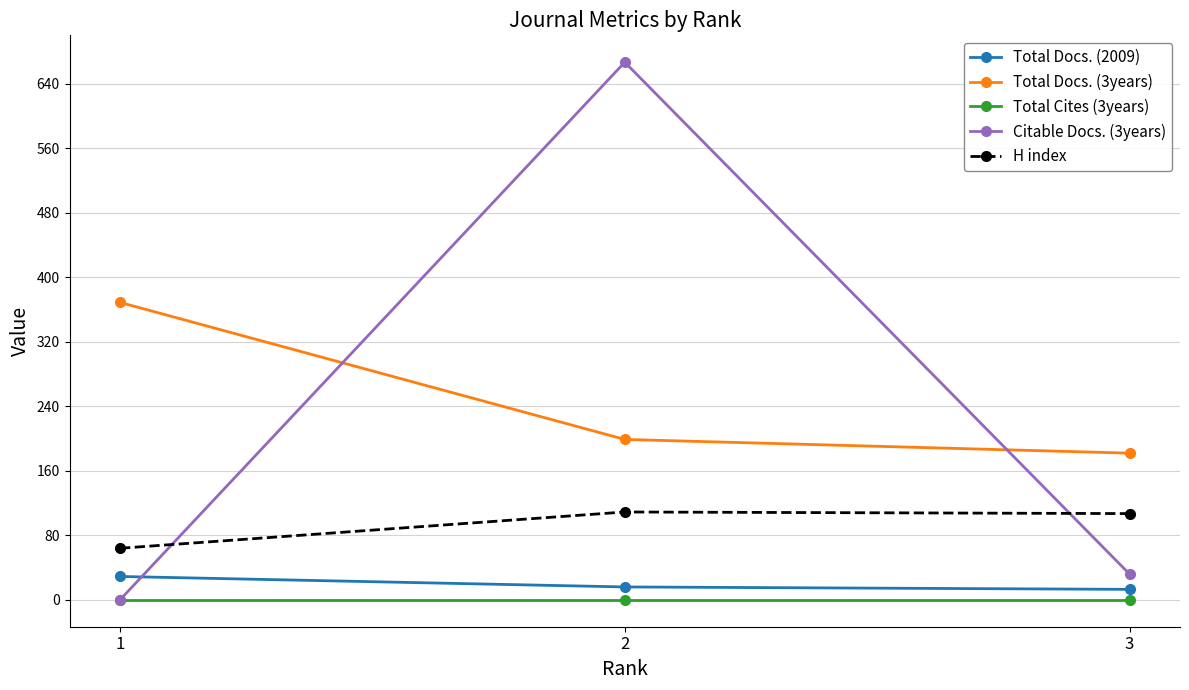

What is the average value of the Total Docs. (2009) series?

19